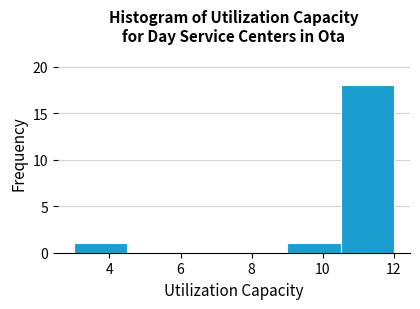

Which range on the x-axis has the tallest bar?

10.5 to 12.0